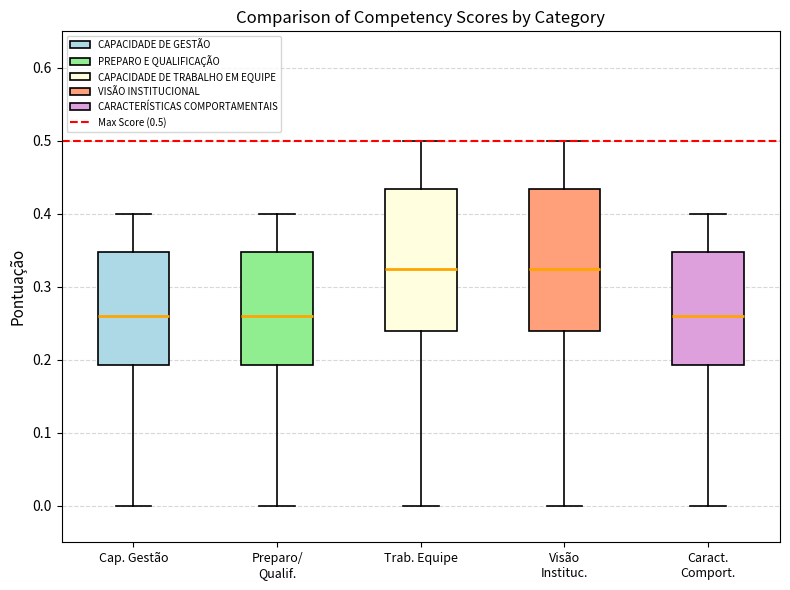

Where does the lower whisker of the box for Trab. Equipe end on the y-axis? The values are not printed on the chart, so give them approximately, as read against the axis.

0.00